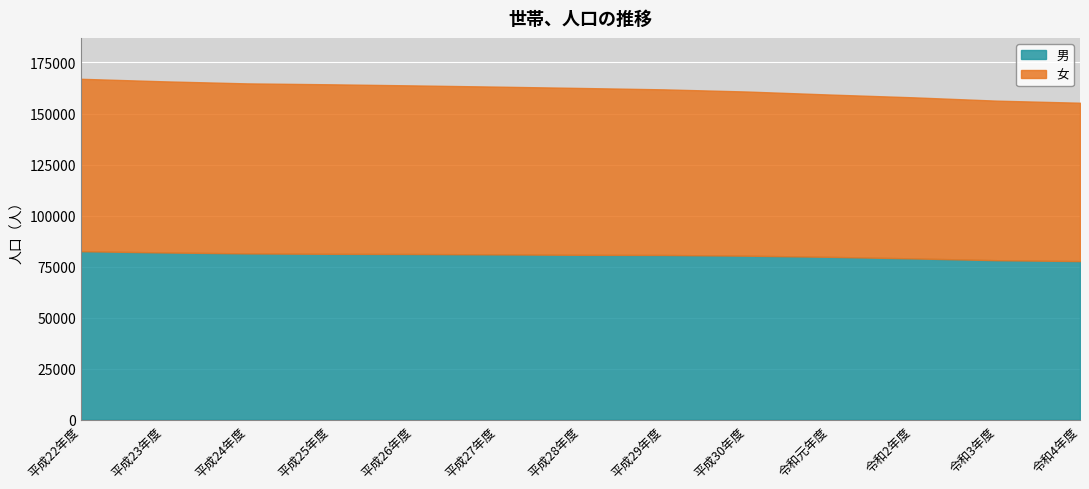

What is the maximum value for 男?

82550